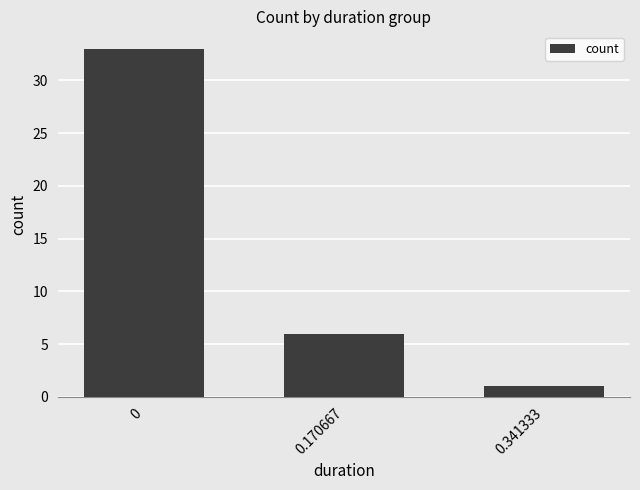

Is it true that the value at 0 is 33?

True